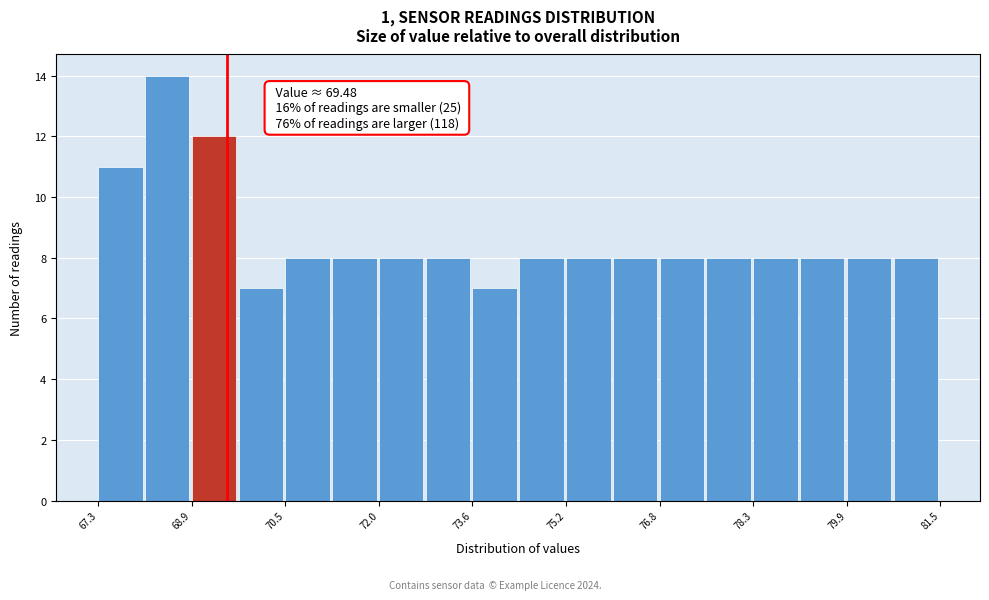

Read against the x-axis, roughly where is the centre of the tallest bar?

68.4